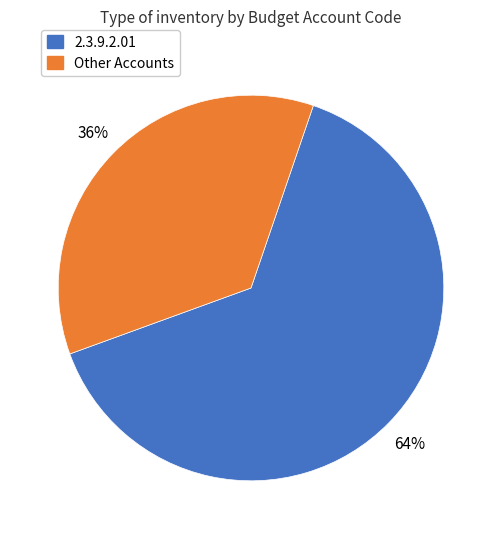

How many segments does this pie chart have?

2